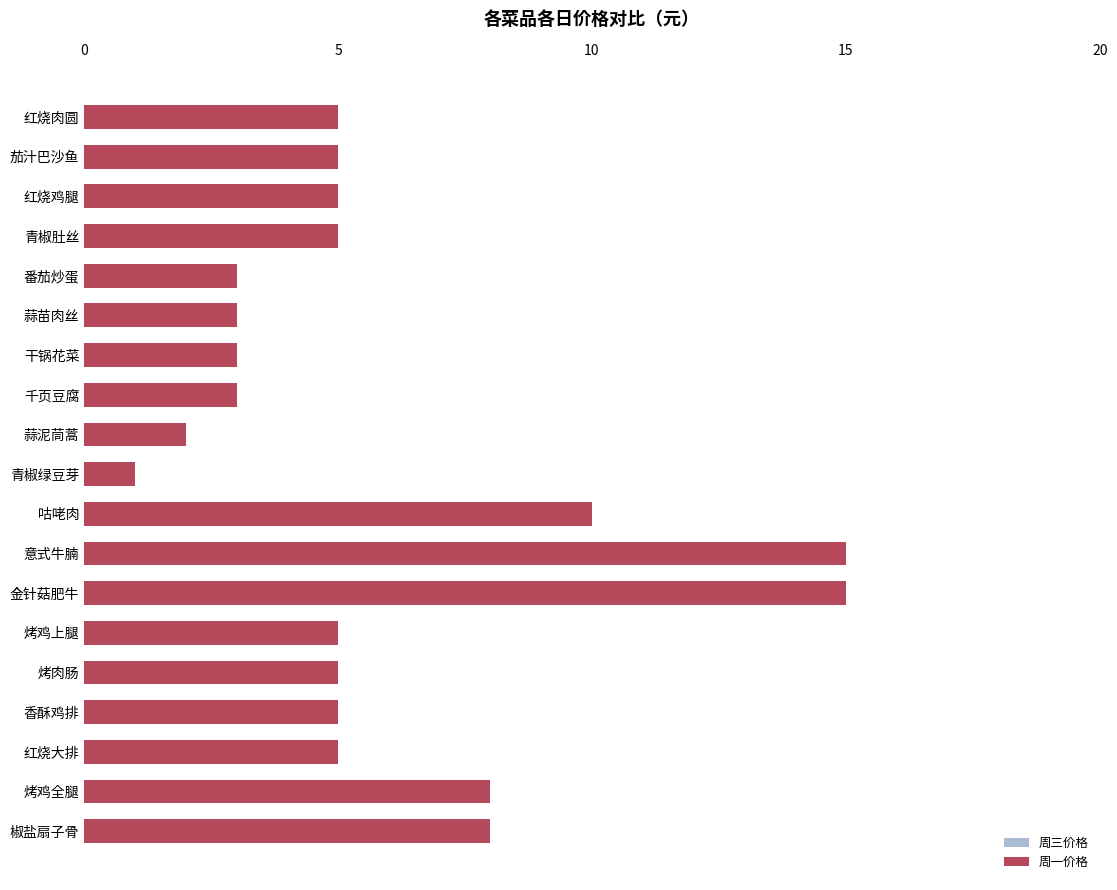

What is the maximum value for 周一价格?

15